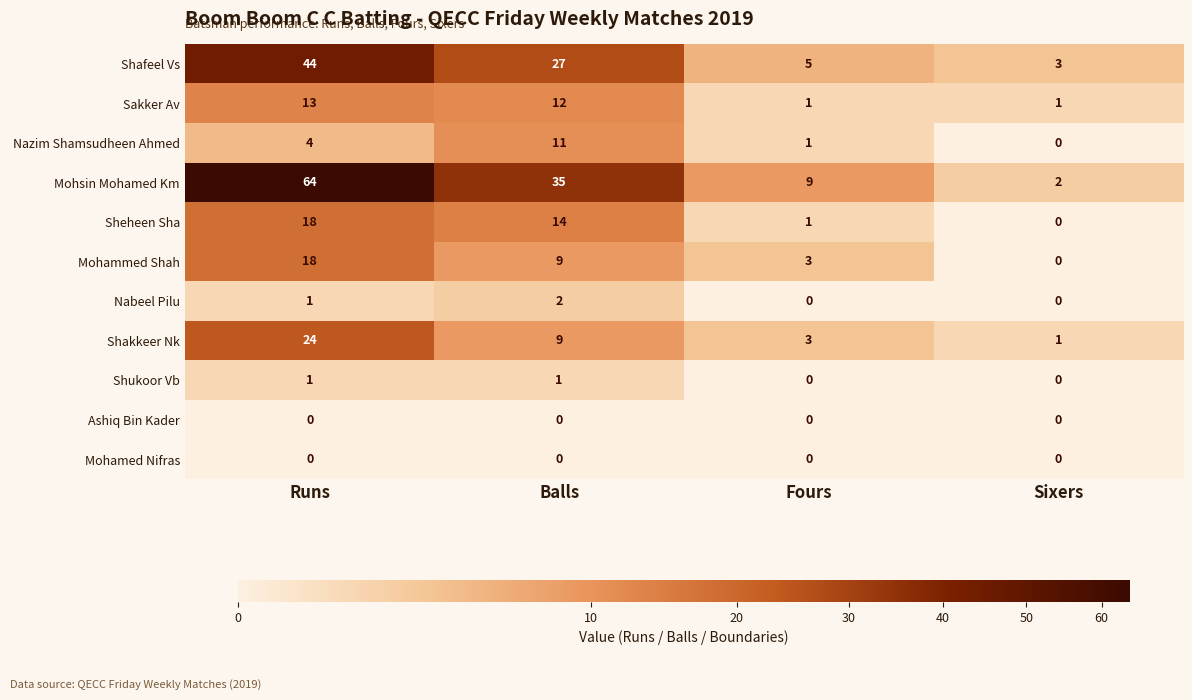

List the labels in order of Shakkeer Nk value, smallest first.

Sixers, Fours, Balls, Runs